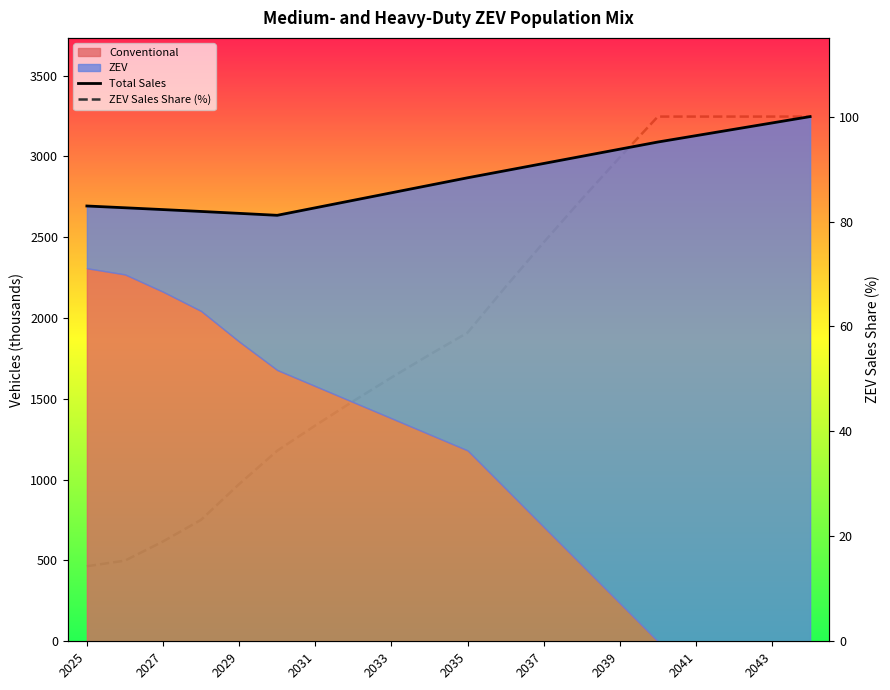

True or false: ZEV Sales Share (%) has more than 2 points higher than both neighbors.

False